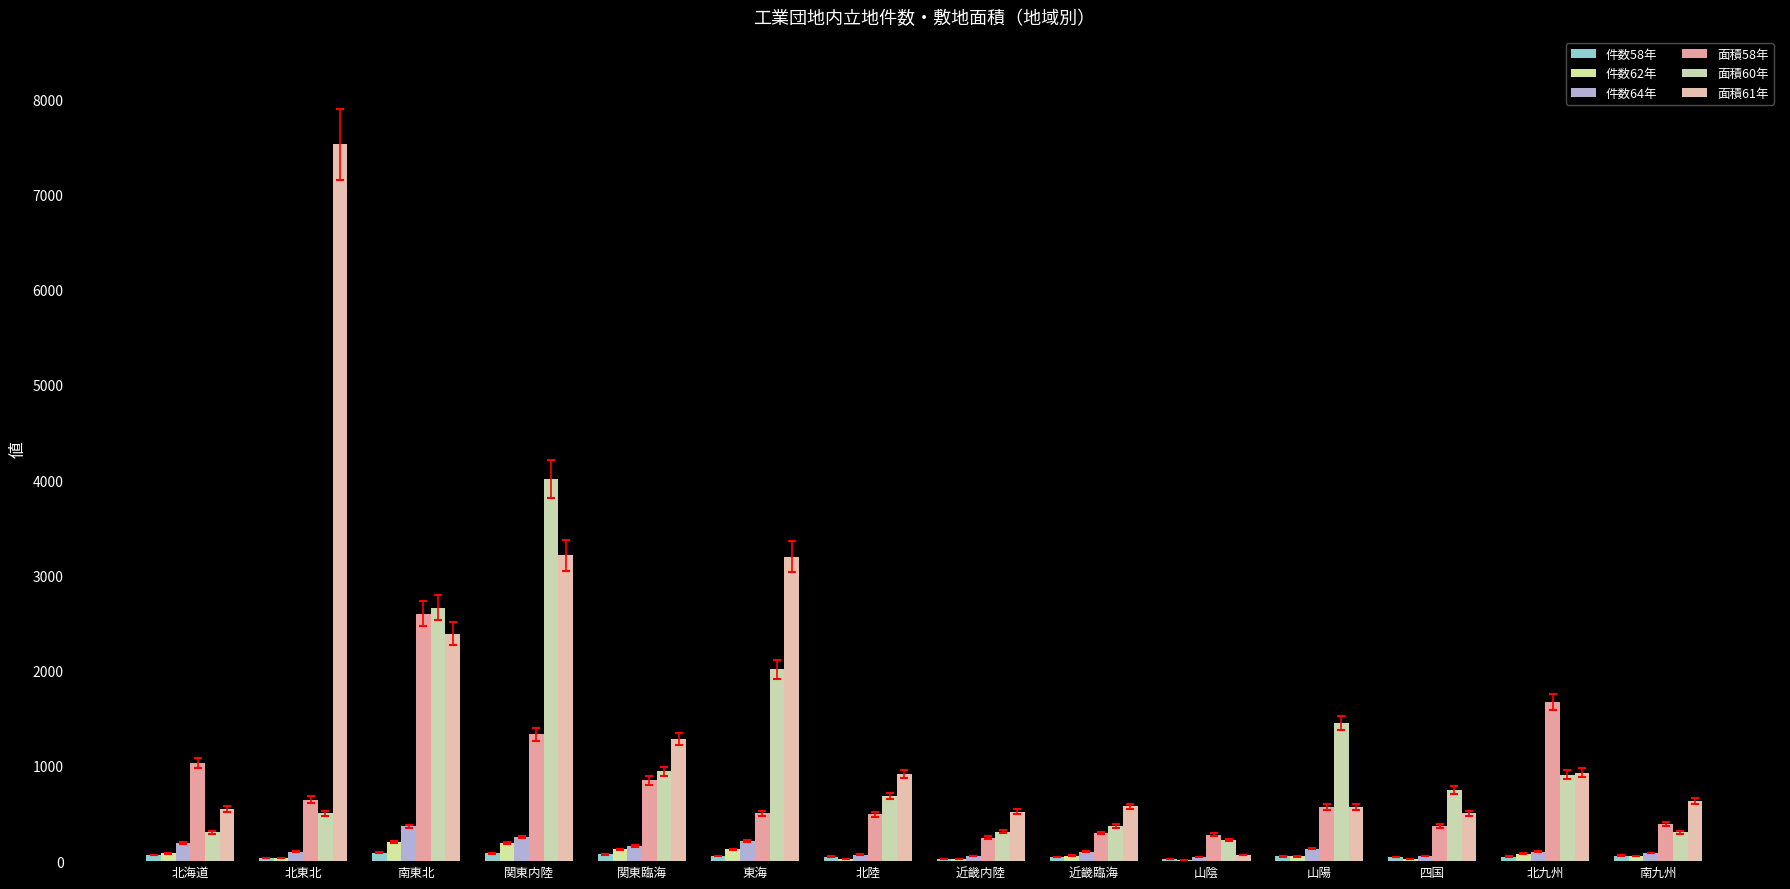

At 関東内陸, list the series in order from smallest to largest.

件数58年, 件数62年, 件数64年, 面積58年, 面積61年, 面積60年